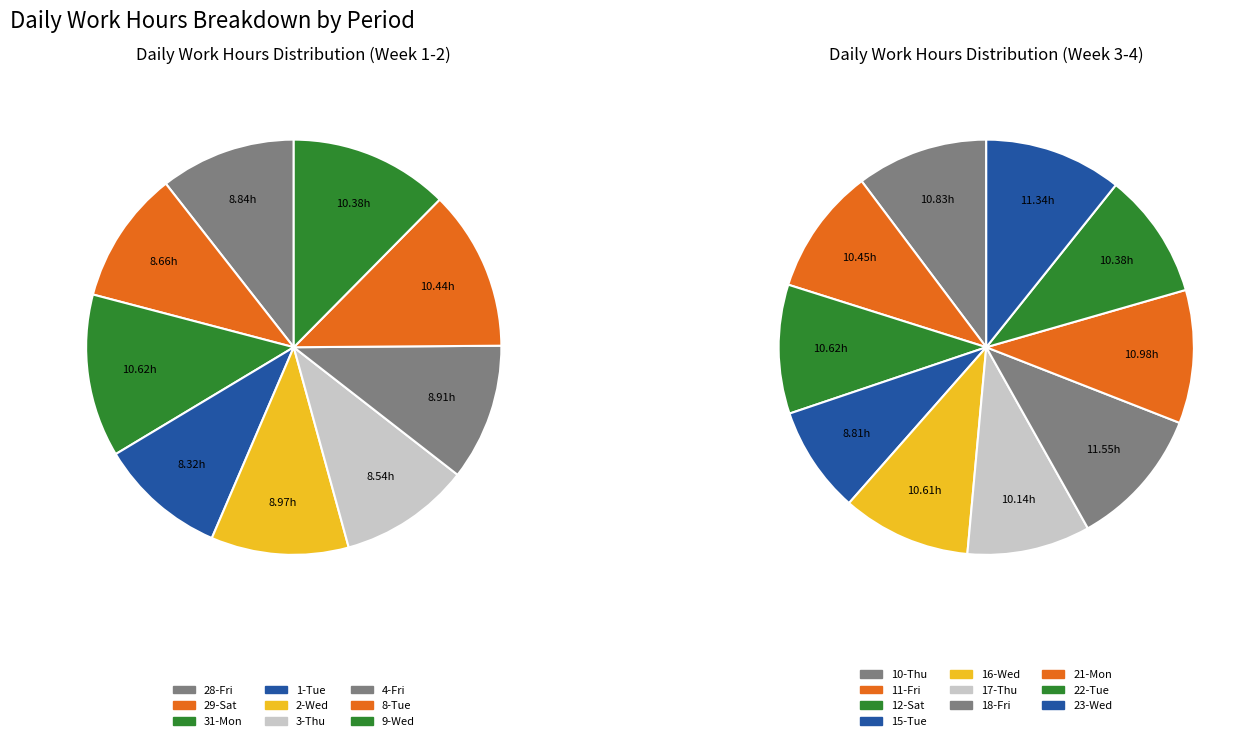

What is the largest slice in the pie chart?

18-Fri